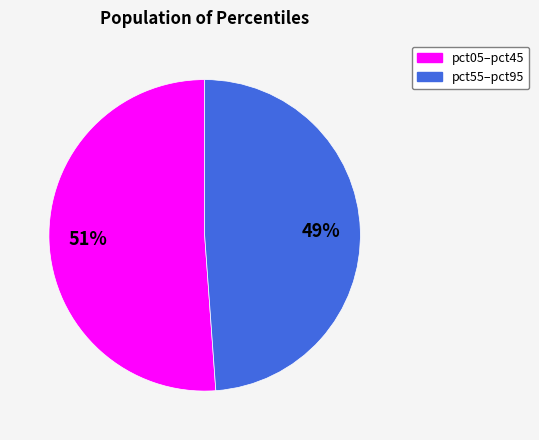

To the nearest percent, what is the difference between the largest and smallest slice percentages?

2%